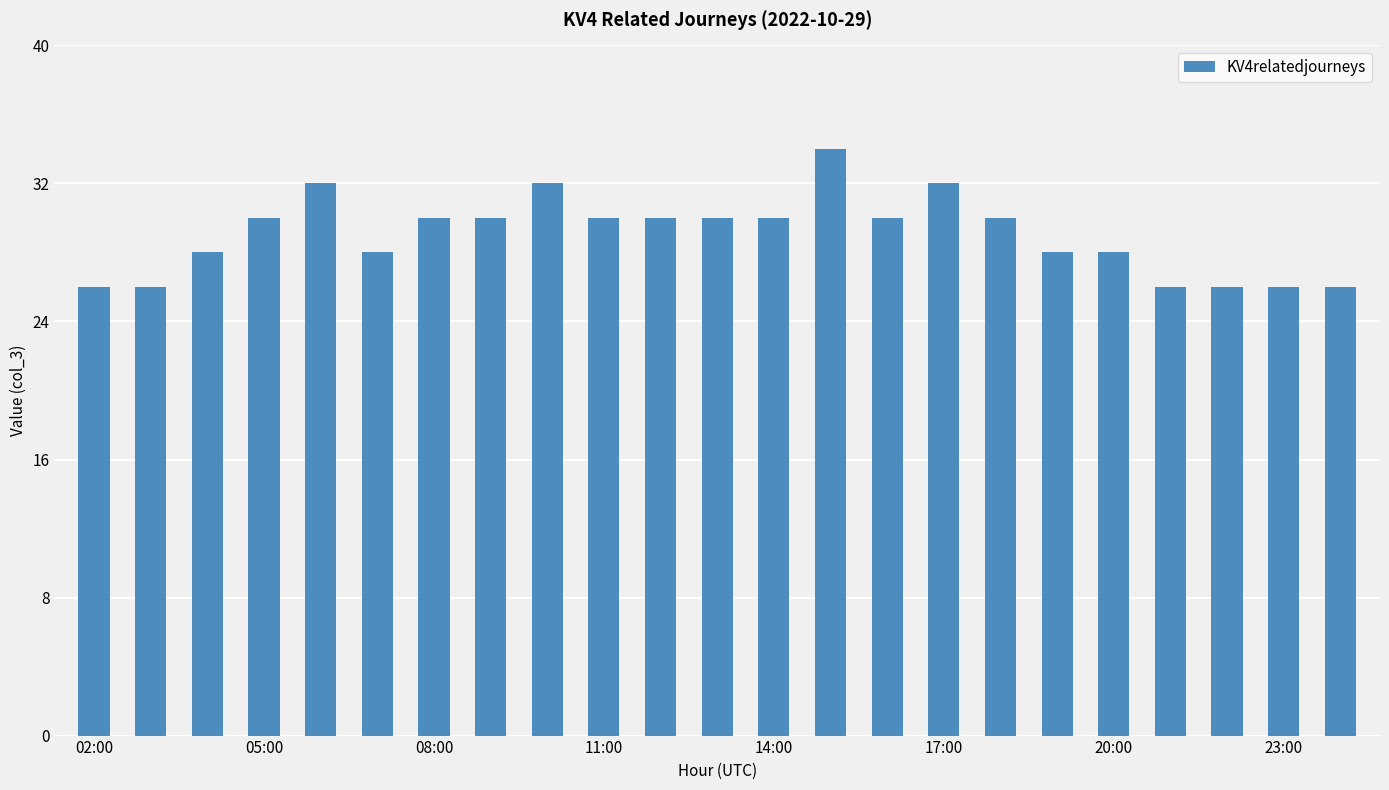

Count the number of data series in this chart.

1